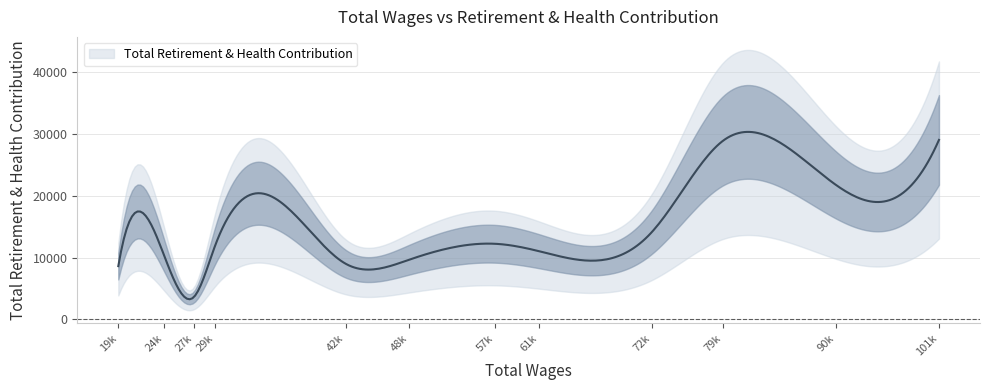

What is the difference between the maximum and minimum values?

25468